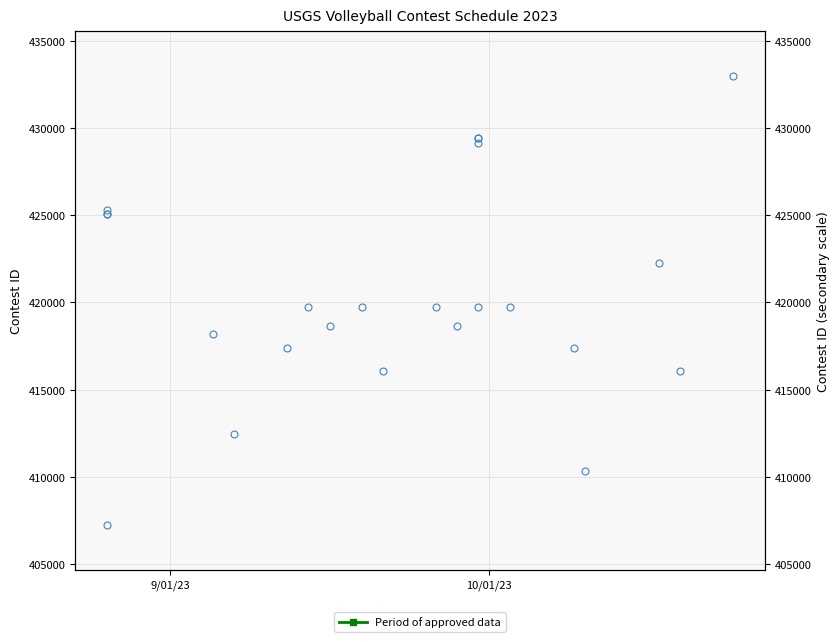

Reading left to right, extract all data points from this chart.

407248	425088	425062	425317	418168	412465	417375	419736	418668	419738	416080	419740	418637	419739	429446	429143	429399	419741	417380	410319	422254	416089	432967